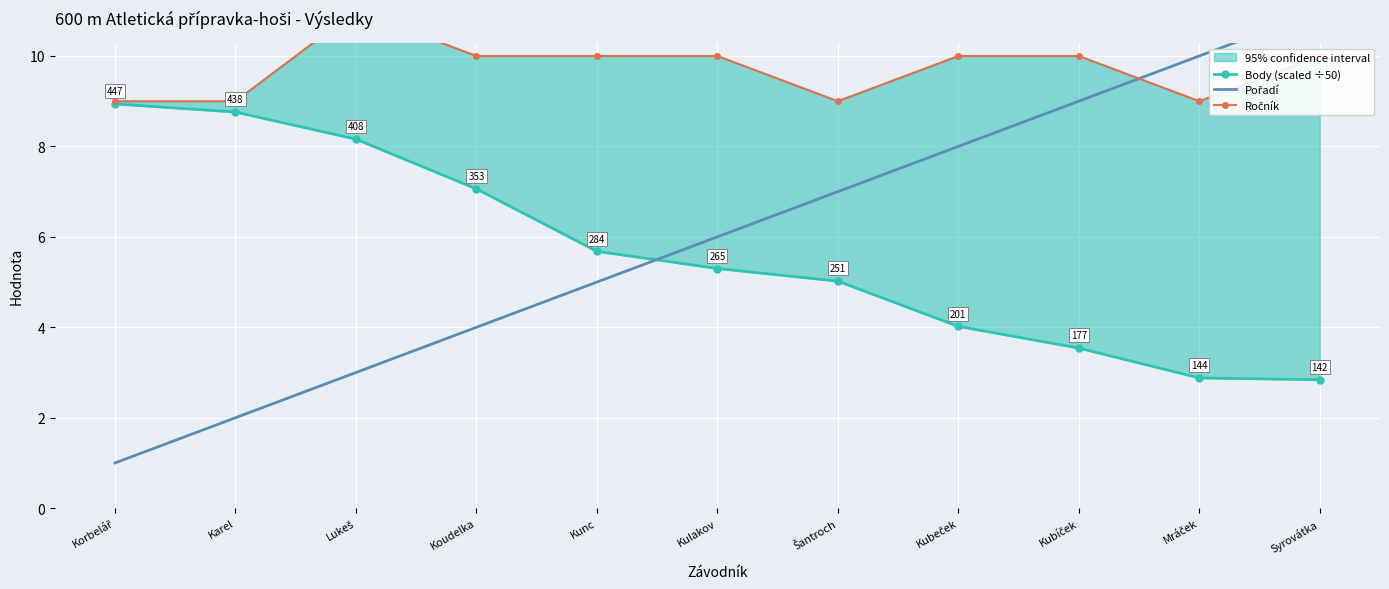

Is this an area chart (filled region under the line)?

No